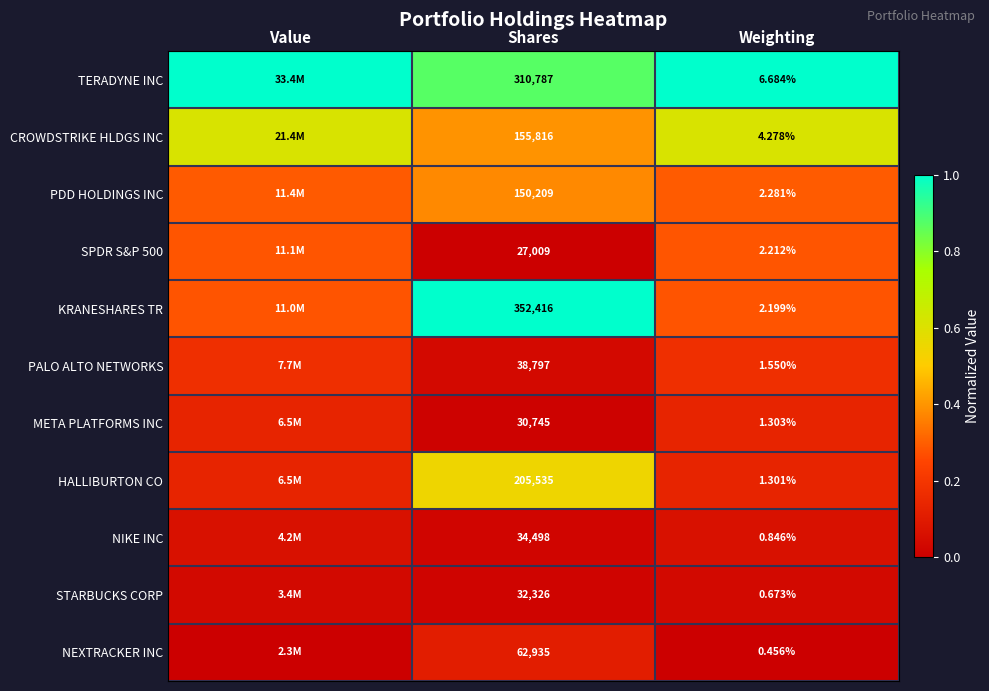

Is the value of KRANESHARES TR at Weighting greater than the value of TERADYNE INC at Shares?

No